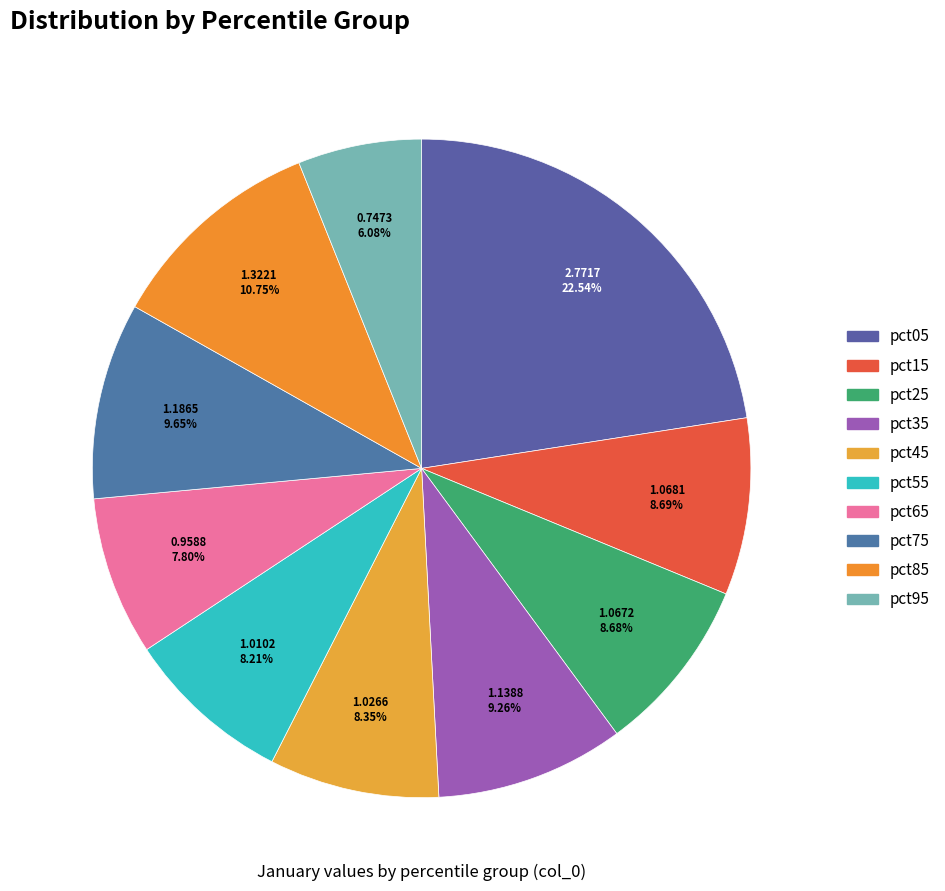

To the nearest percent, what percentage of the pie is pct15?

9%